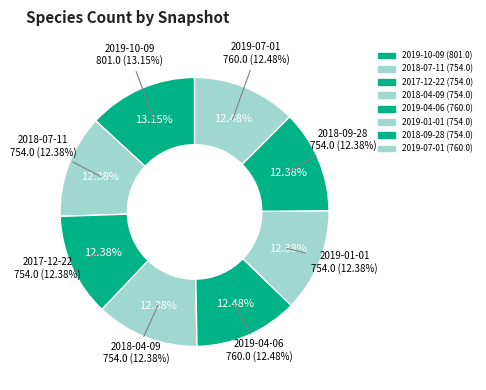

What is the change in value from 2019-01-01 to 2019-07-01?

+6